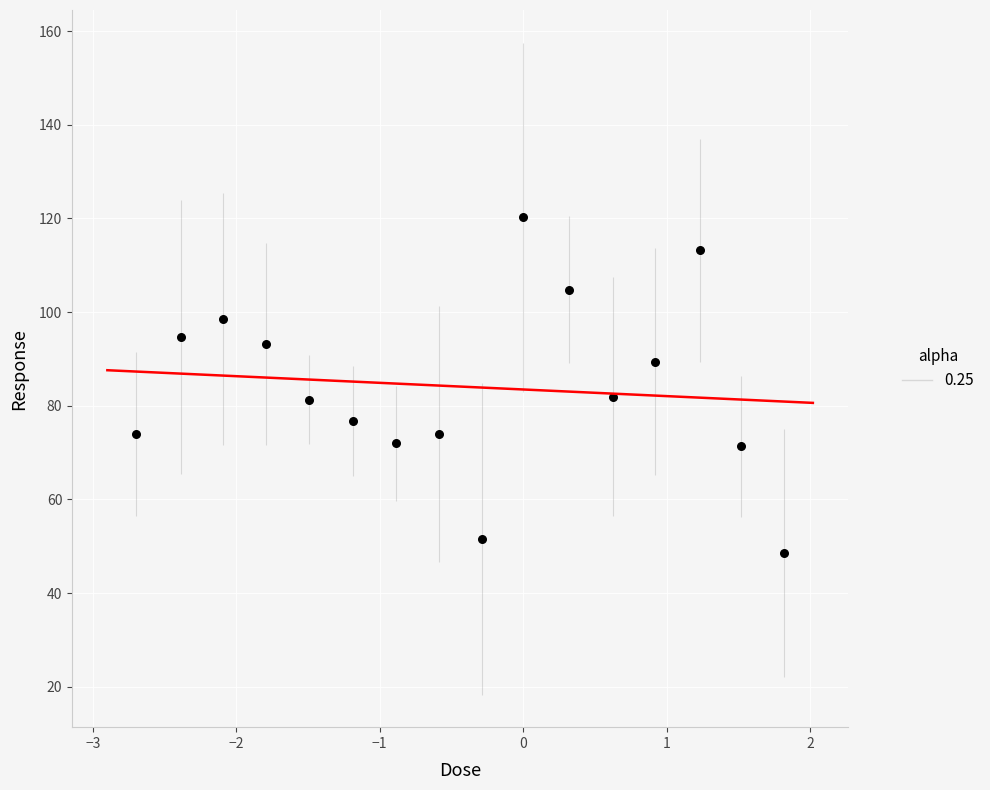

What is the range of X values (max minus min)?

4.5